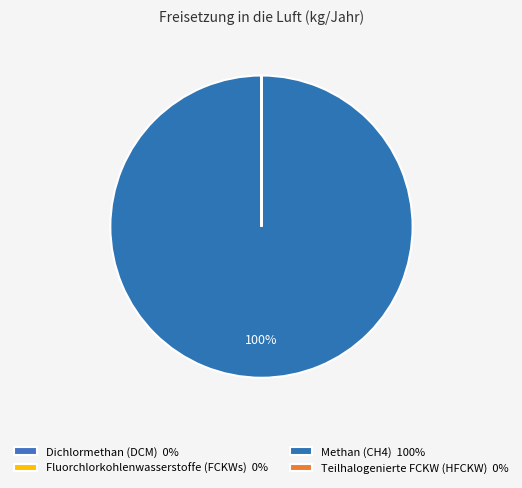

What is the majority slice?

Methan (CH4)